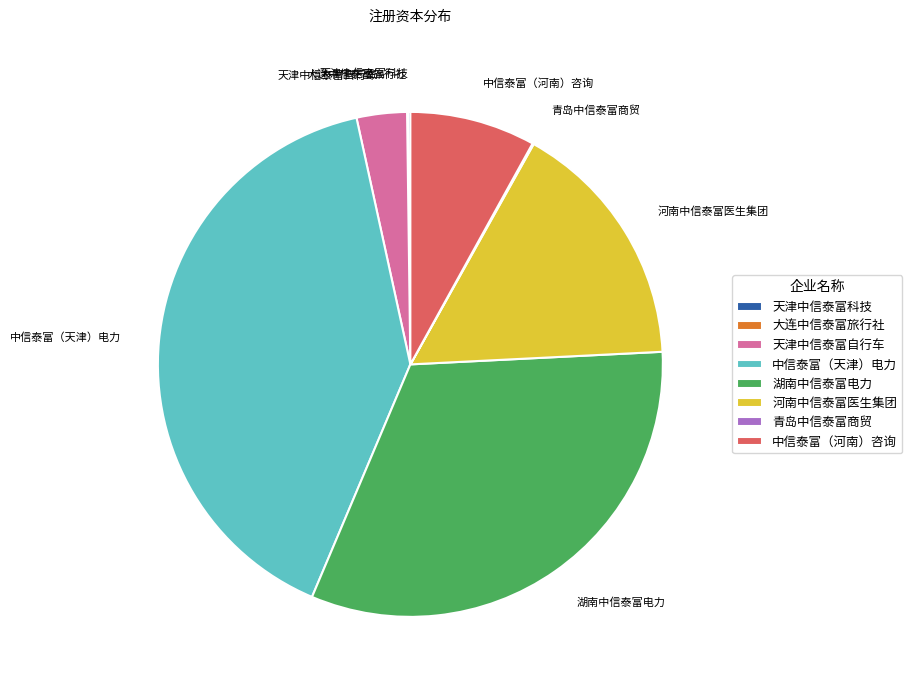

What is the ratio of the value at 河南中信泰富医生集团 to the value at 湖南中信泰富电力?

0.5